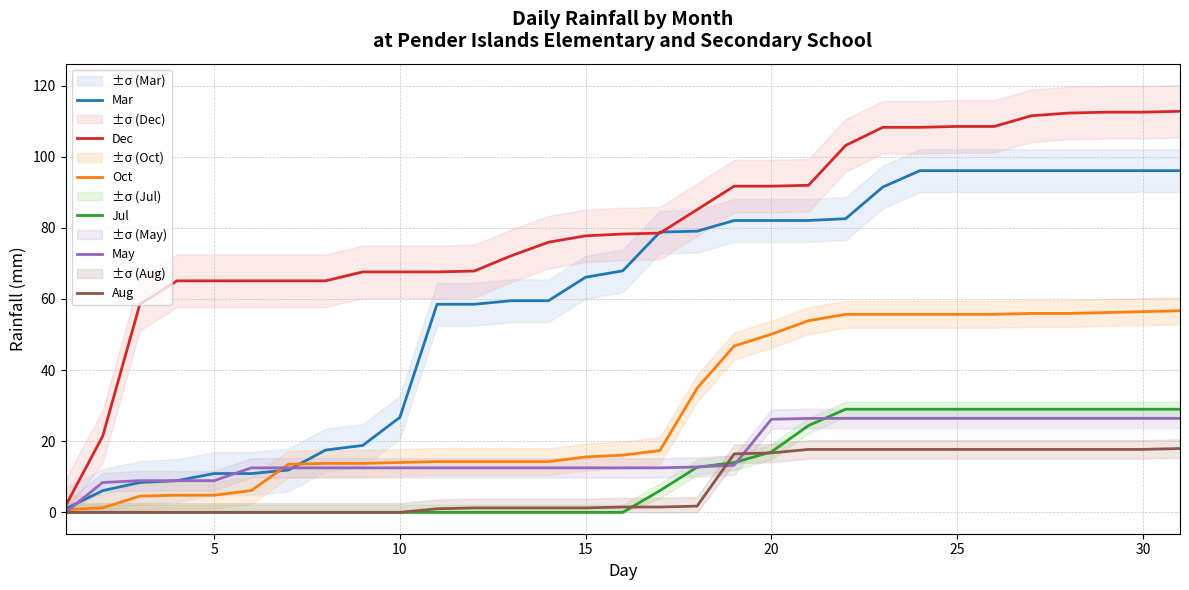

Does the chart have visible grid lines?

Yes